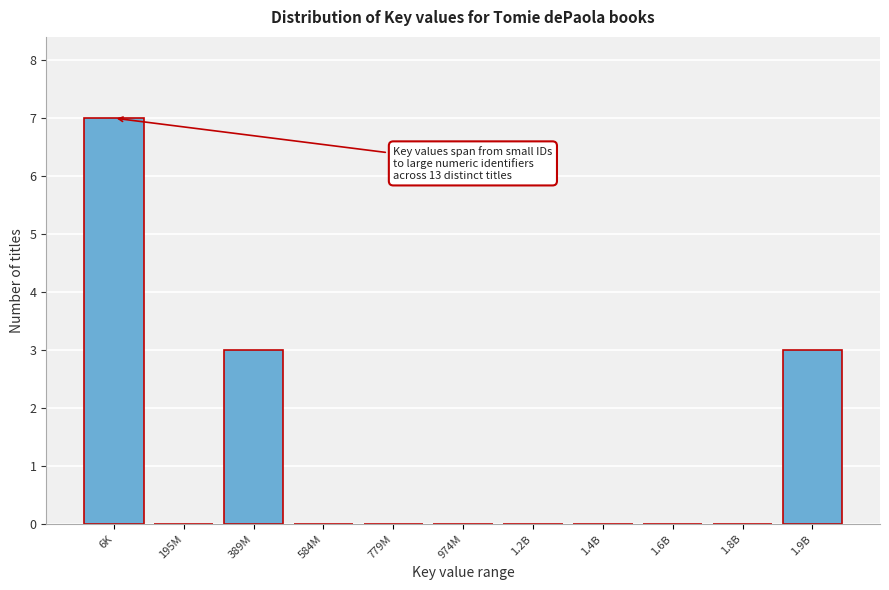

Reading left to right, what are all the values shown in this chart?

6K=7	195M=0	389M=3	584M=0	779M=0	974M=0	1.2B=0	1.4B=0	1.6B=0	1.8B=0	1.9B=3